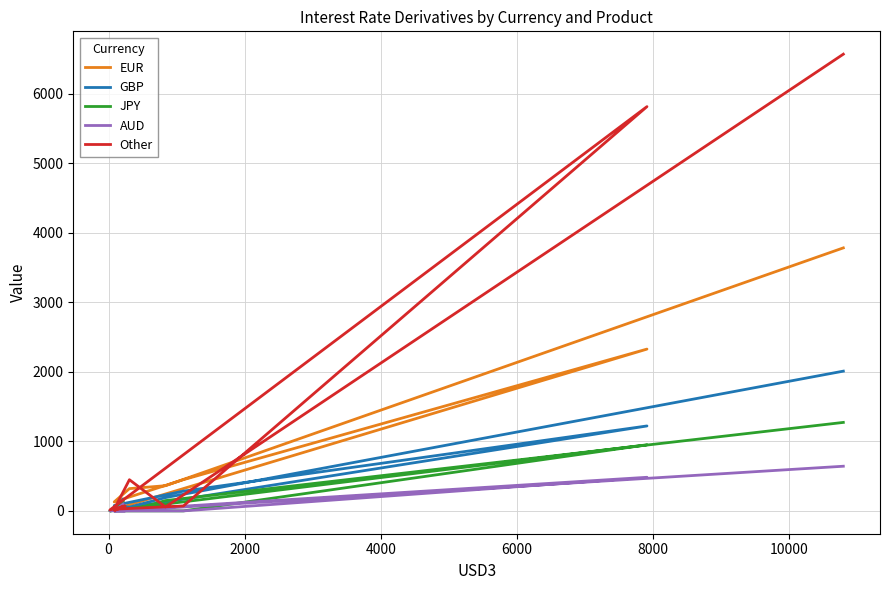

Does the chart display data point markers on the line(s)?

No